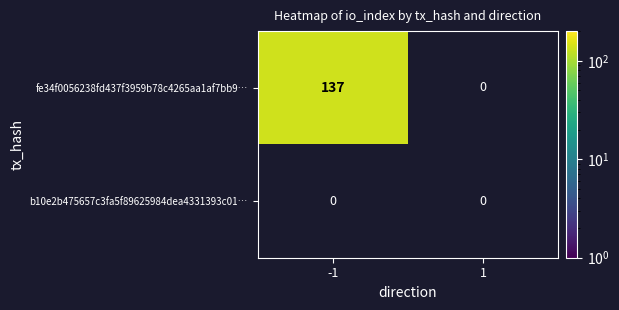

At which label does fe34f0056238fd437f3959b78c4265aa1af7bb9 reach its peak?

-1